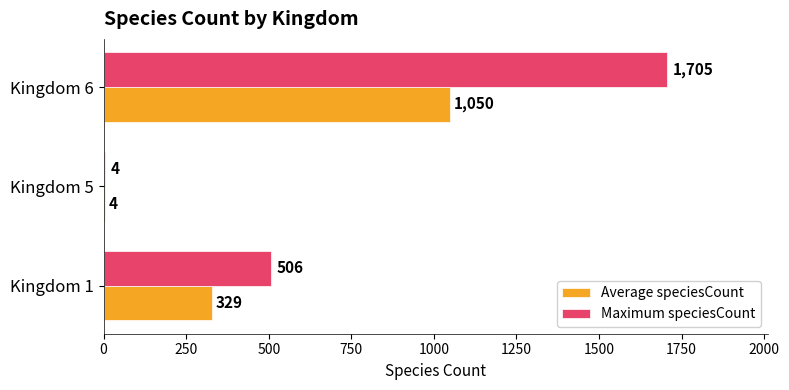

Count the Maximum speciesCount values in the range 4 to 1705.

3